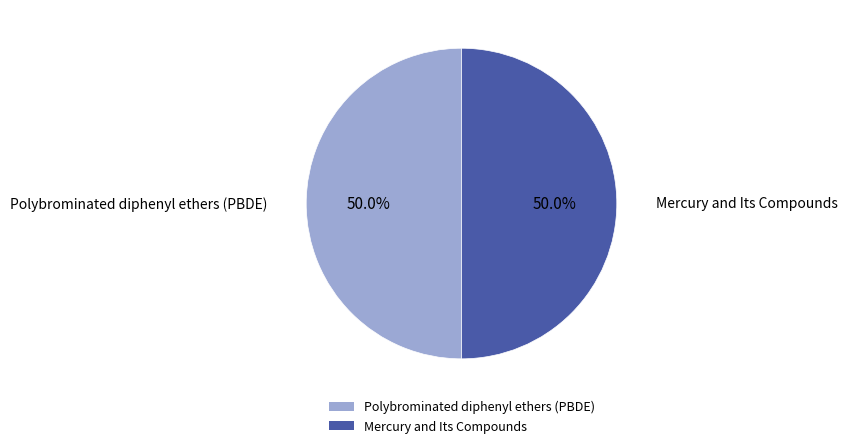

What portion of the pie excludes Mercury and Its Compounds?

50.0%